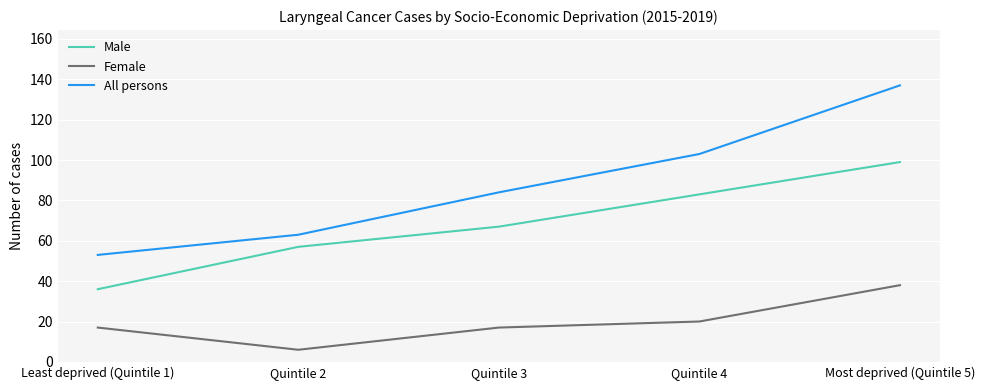

The value of All persons at Quintile 4 is 162. True or false?

False